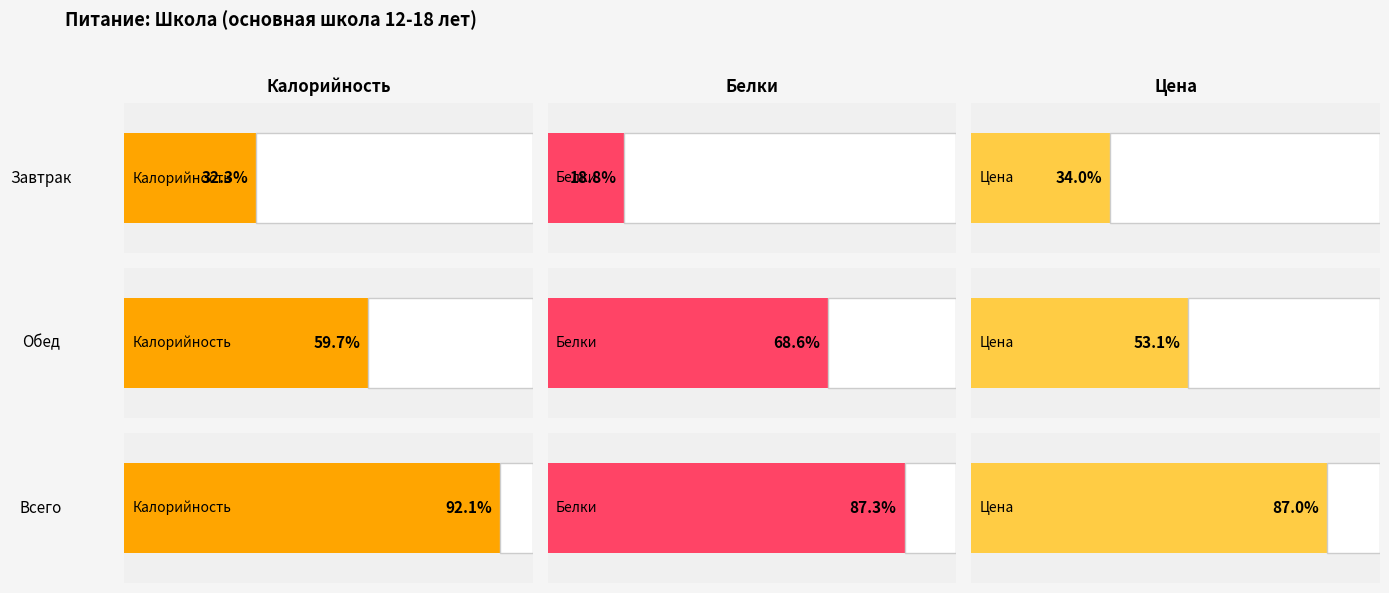

Does the chart contain any negative values?

No